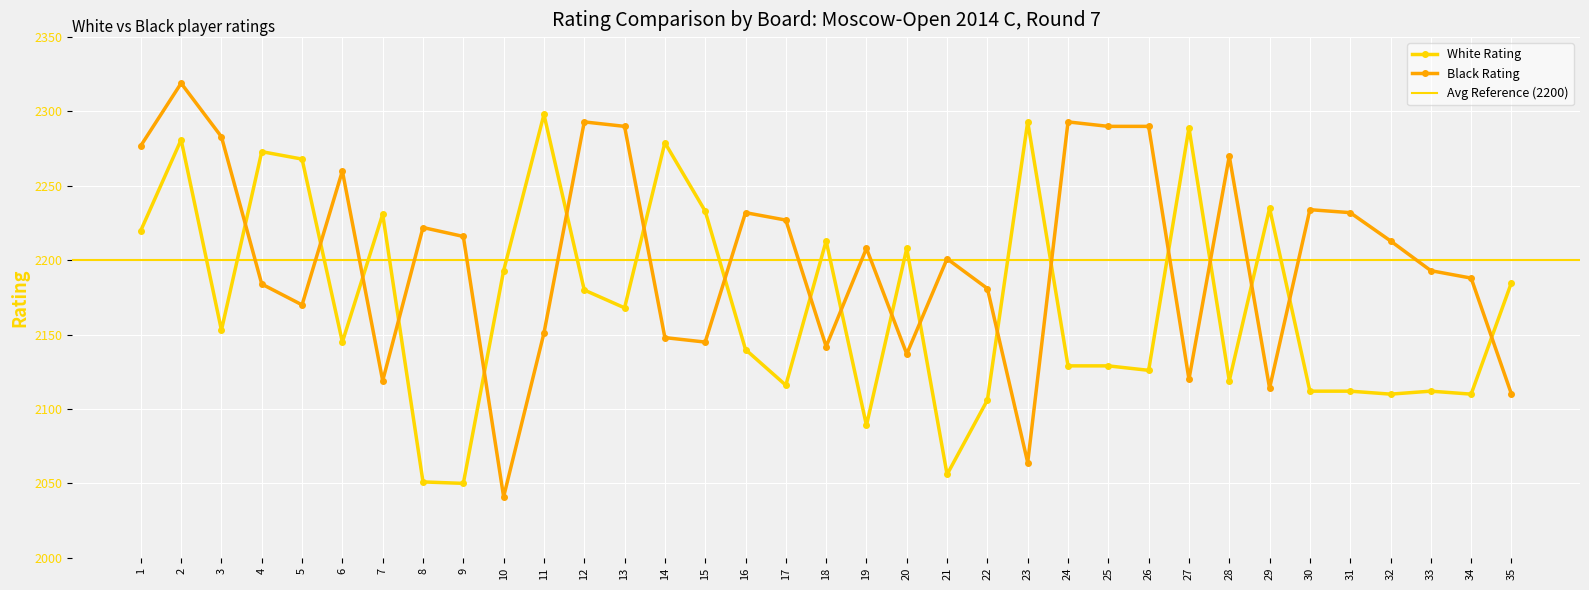

Reading right to left, what are all the values shown in this chart?

White Rating: 2185	2110	2112	2110	2112	2112	2235	2119	2289	2126	2129	2129	2293	2106	2056	2208	2089	2213	2116	2140	2233	2279	2168	2180	2298	2193	2050	2051	2231	2145	2268	2273	2153	2281	2220
Black Rating: 2110	2188	2193	2213	2232	2234	2114	2270	2120	2290	2290	2293	2064	2181	2201	2137	2208	2142	2227	2232	2145	2148	2290	2293	2151	2041	2216	2222	2119	2260	2170	2184	2283	2319	2277